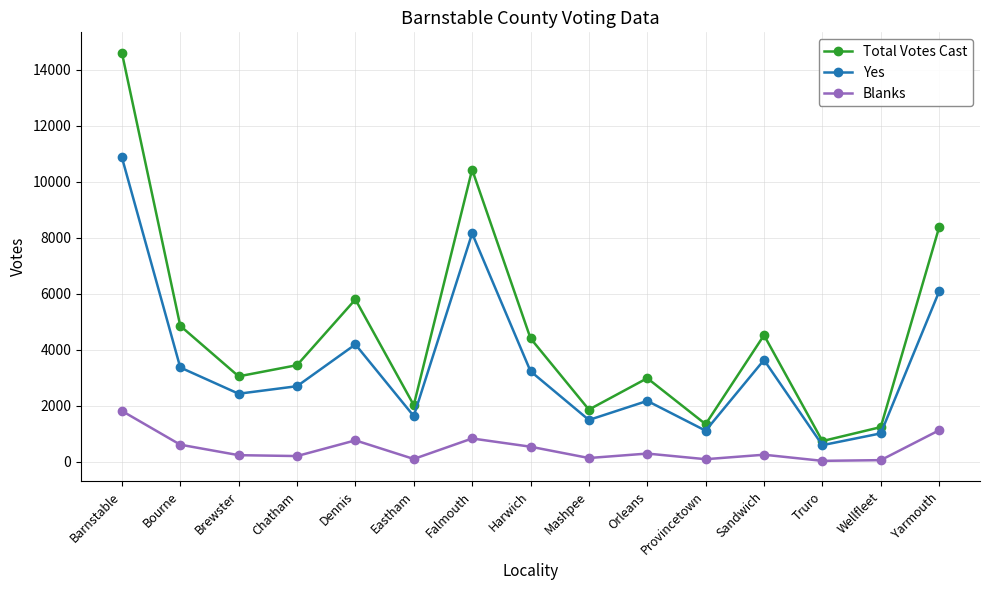

What are all the series names shown in the legend?

Total Votes Cast, Yes, Blanks